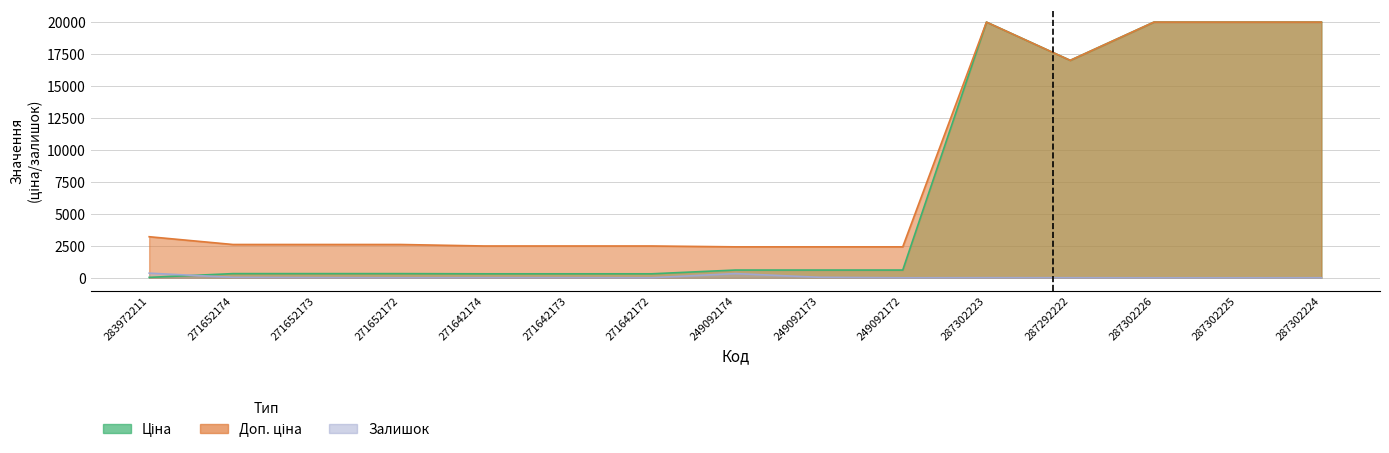

How many data points in Доп. ціна are above 2598?

9